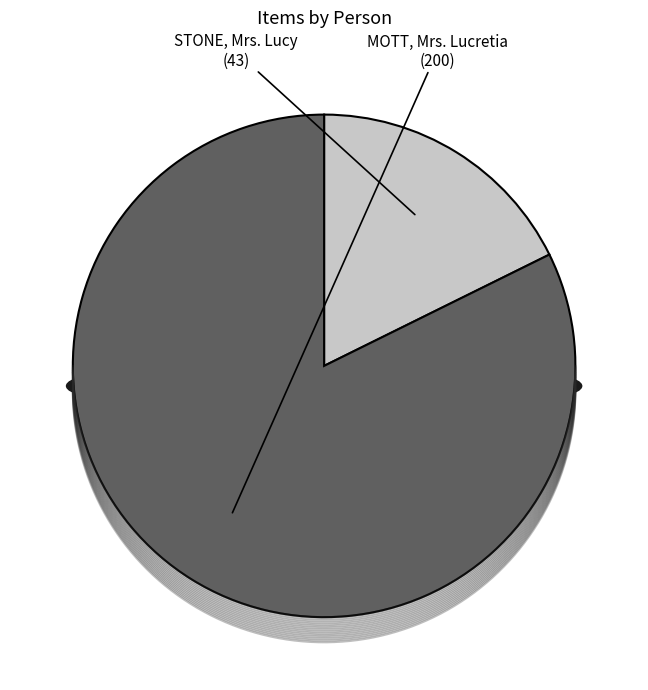

True or false: STONE, Mrs. Lucy accounts for 11% of the total.

False